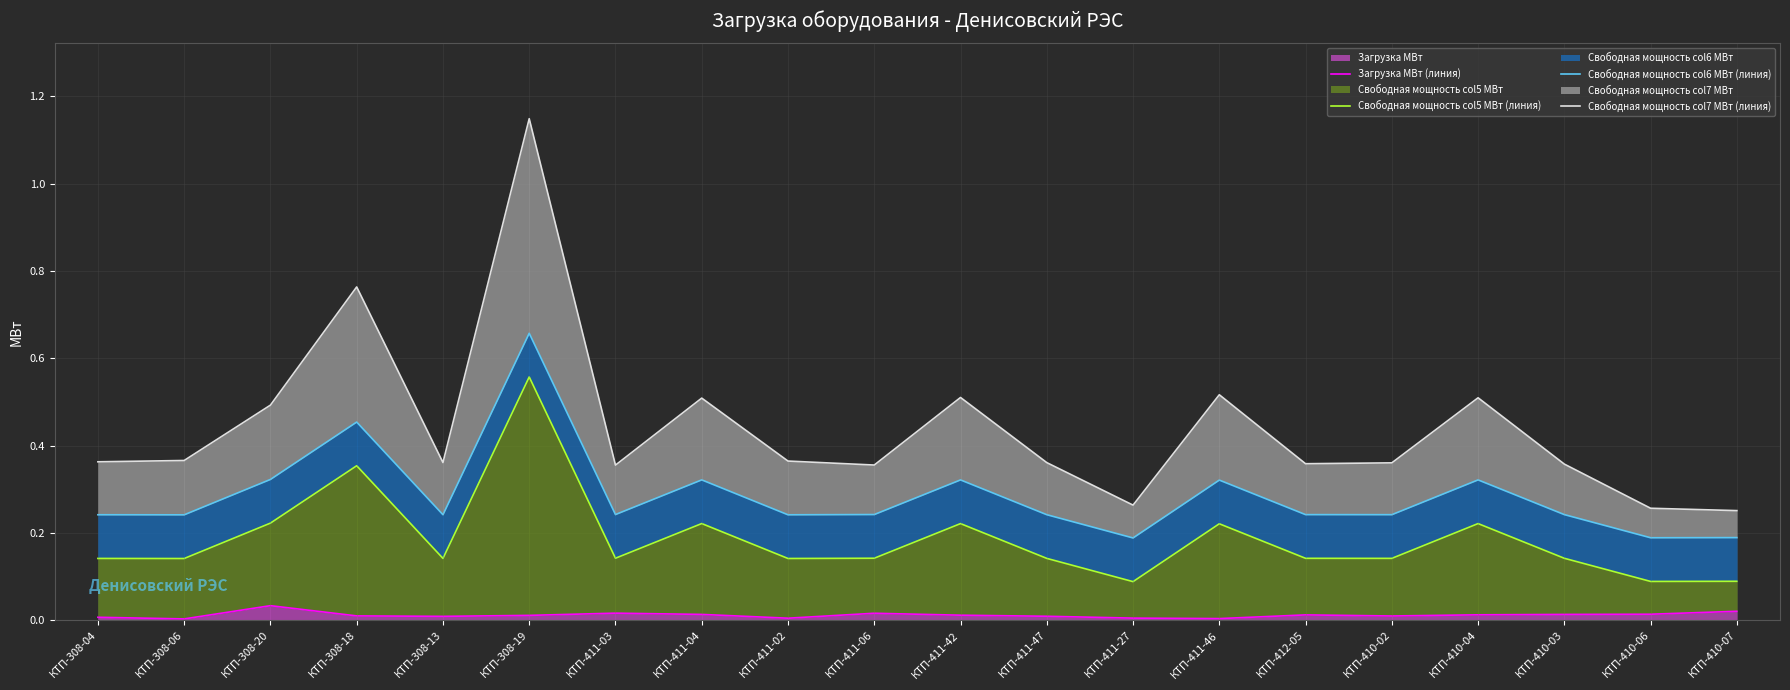

Rank the series by their average value, from highest to lowest.

Свободная мощность col7 МВт (линия), Свободная мощность col6 МВт (линия), Свободная мощность col5 МВт (линия), Загрузка МВт (линия)